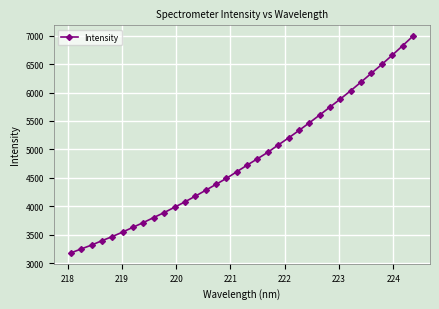

What is the difference between the maximum and minimum values?

3814.0